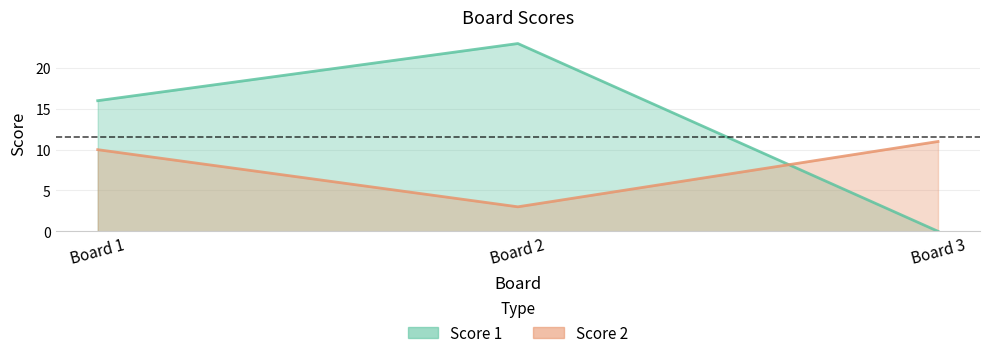

What value does the Score 2 series have at Board 2?

3